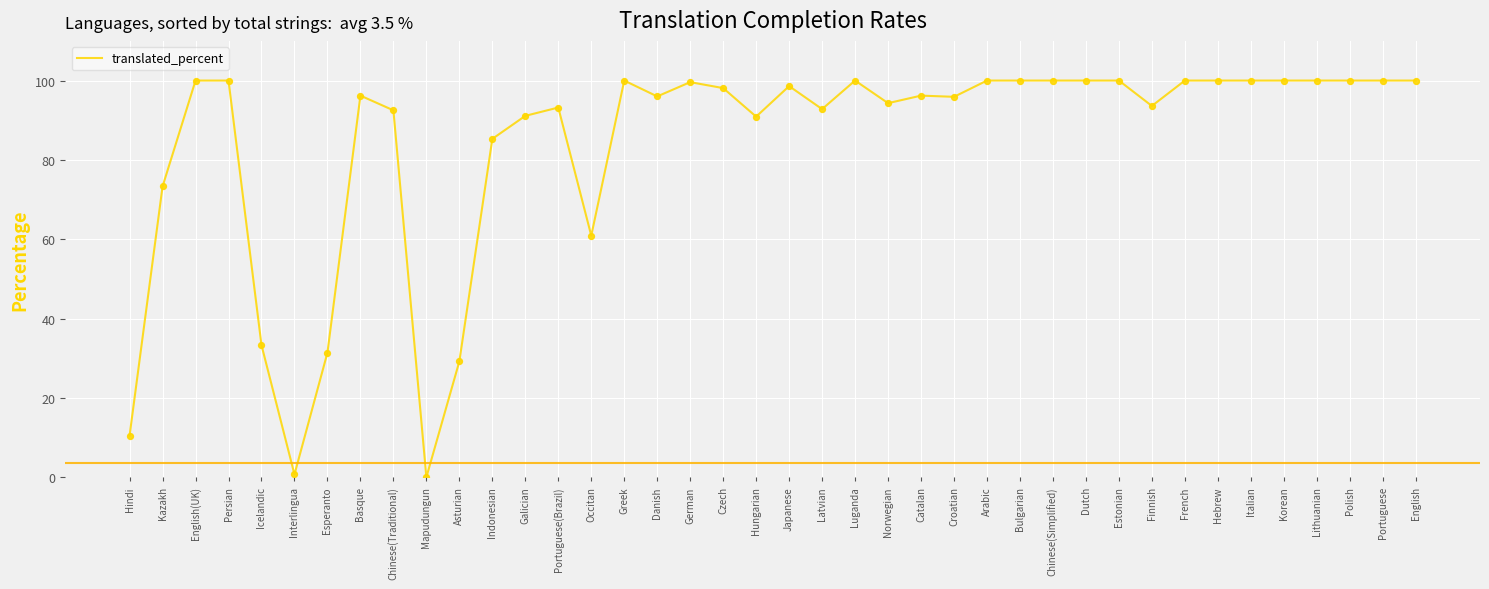

Between Icelandic and Luganda, which is larger?

Luganda